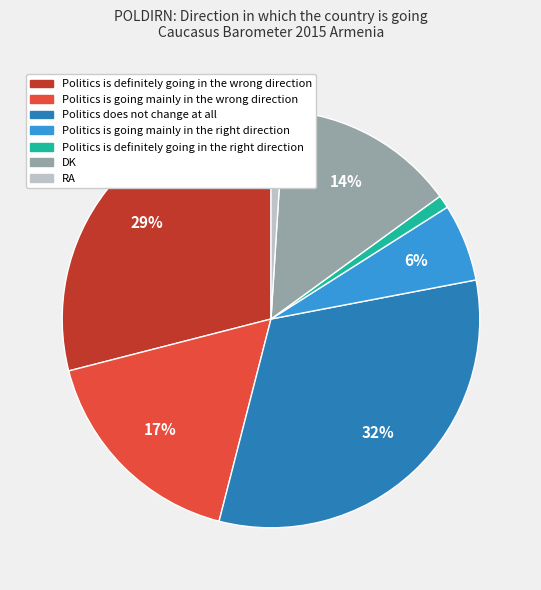

Do Politics is definitely going in the wrong direction and Politics is going mainly in the wrong direction together represent more than half of the pie?

No